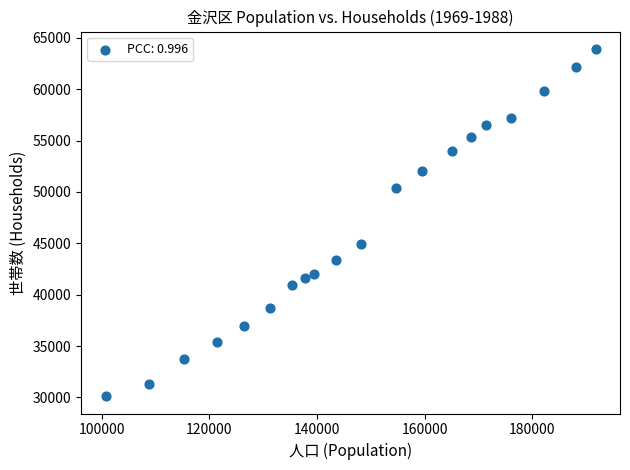

What is the range of X values (max minus min)?

91119